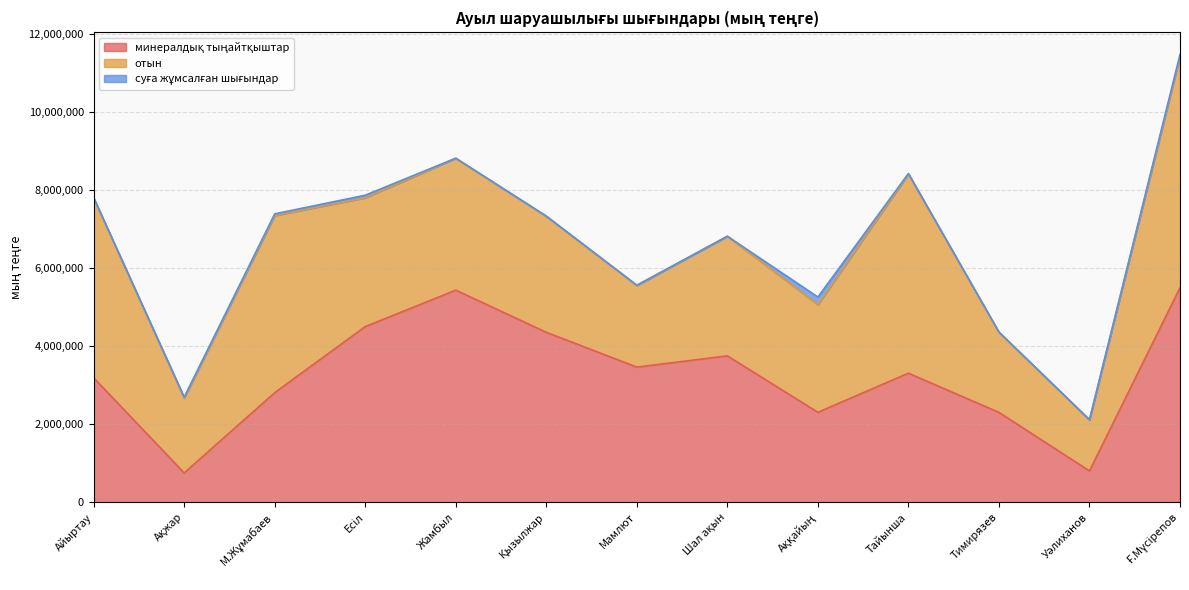

What position from the left is Ақжар?

2